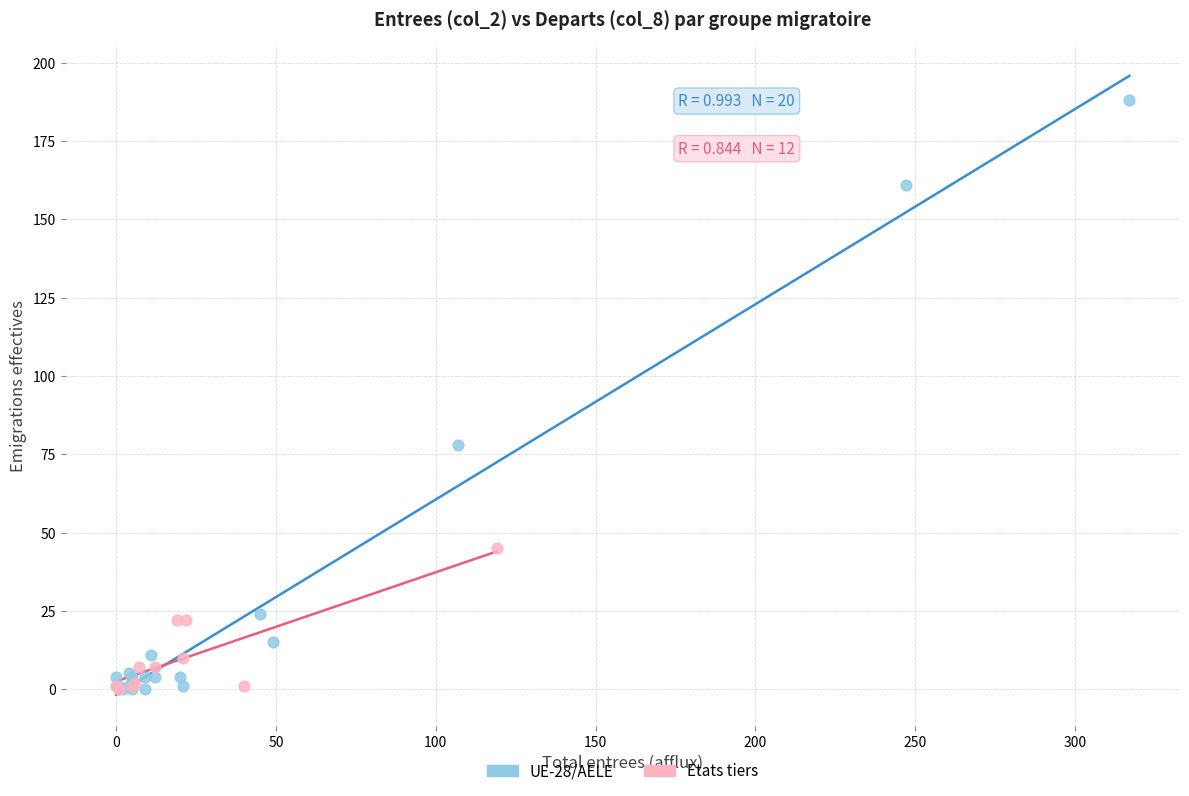

Which series contains the highest Y value?

UE-28/AELE